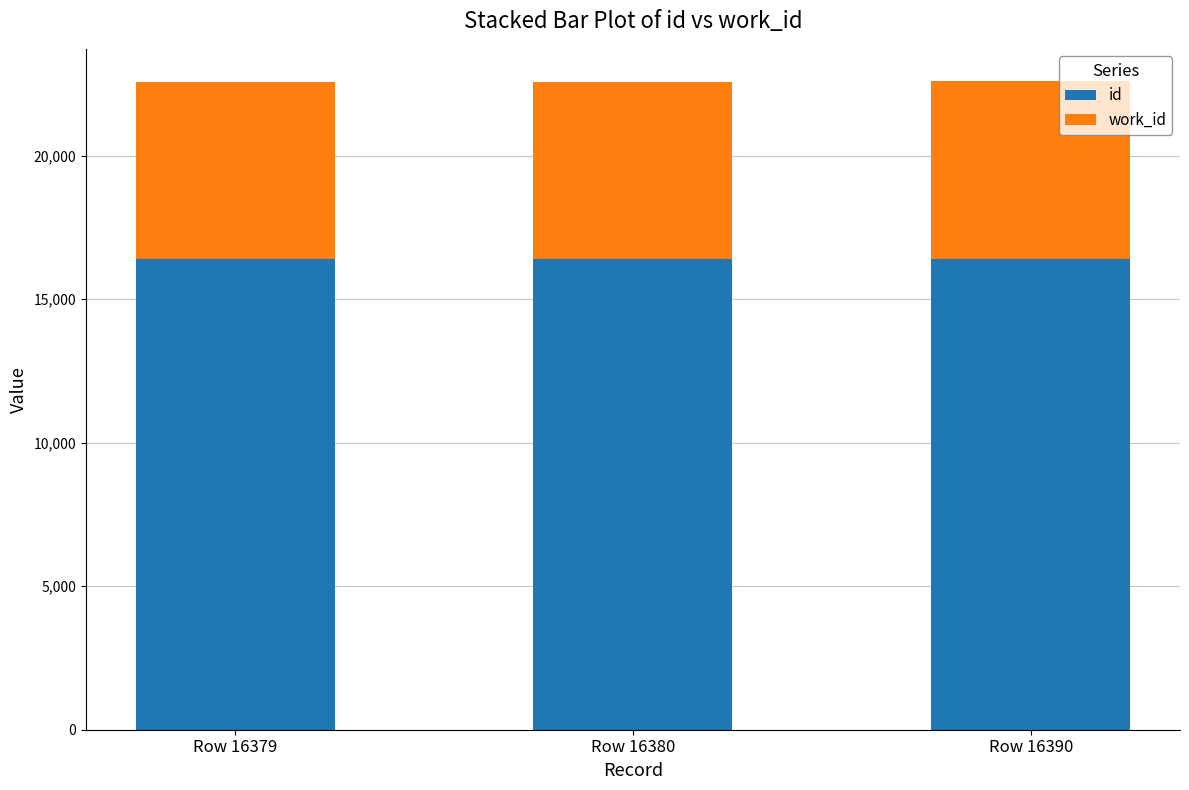

What is the sum of all id values?

49149